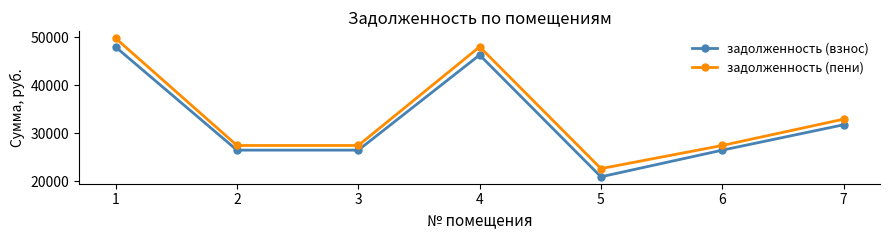

Does the chart have visible grid lines?

No